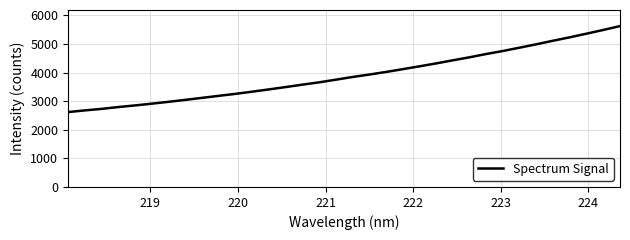

What is the maximum value shown in the chart?

5625.5